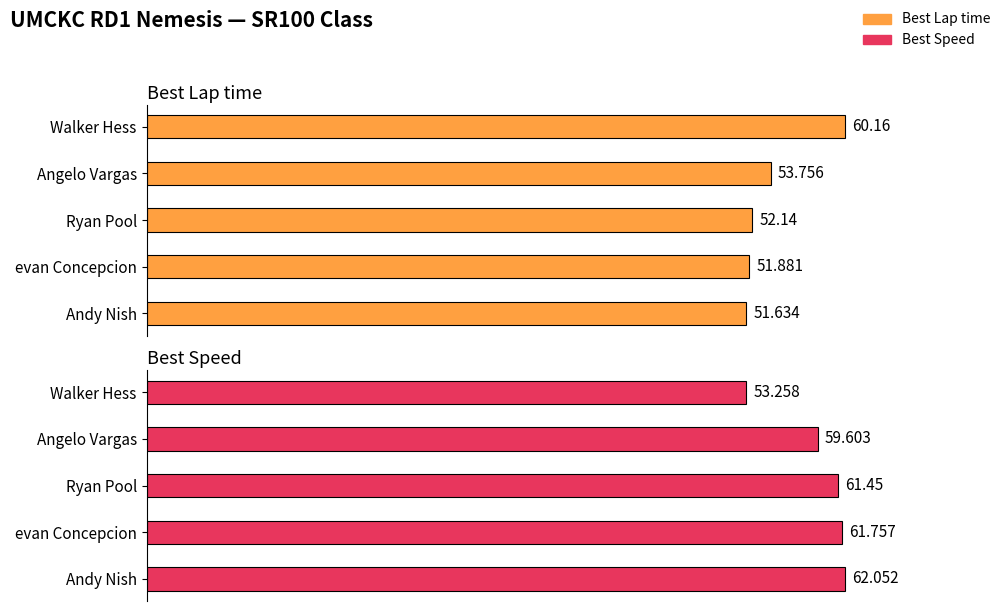

Between evan Concepcion and Ryan Pool, which is larger?

Ryan Pool